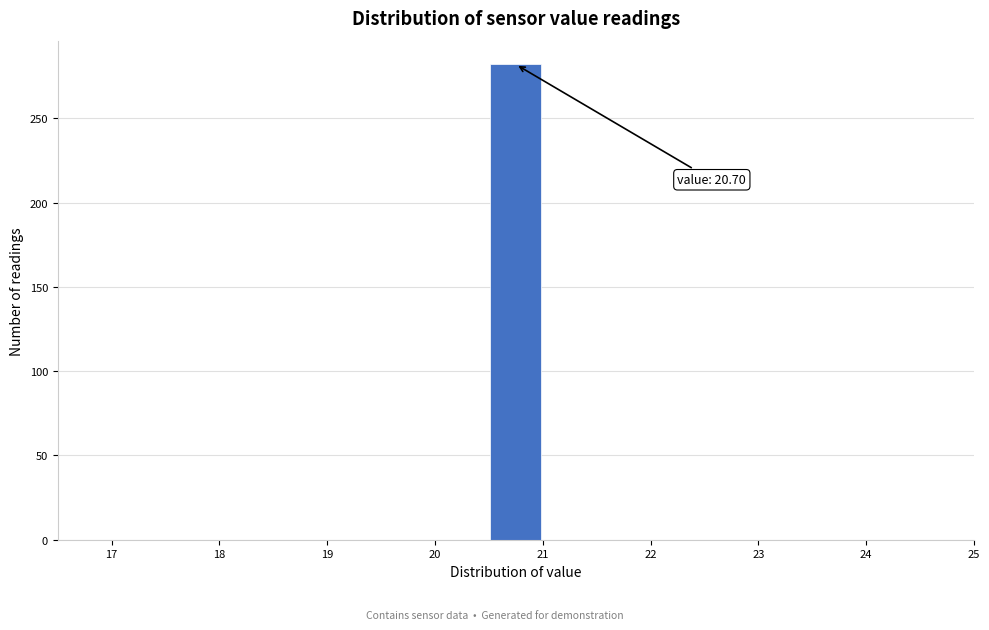

Over which range of the x-axis is the bar tallest?

20.5 to 21.0